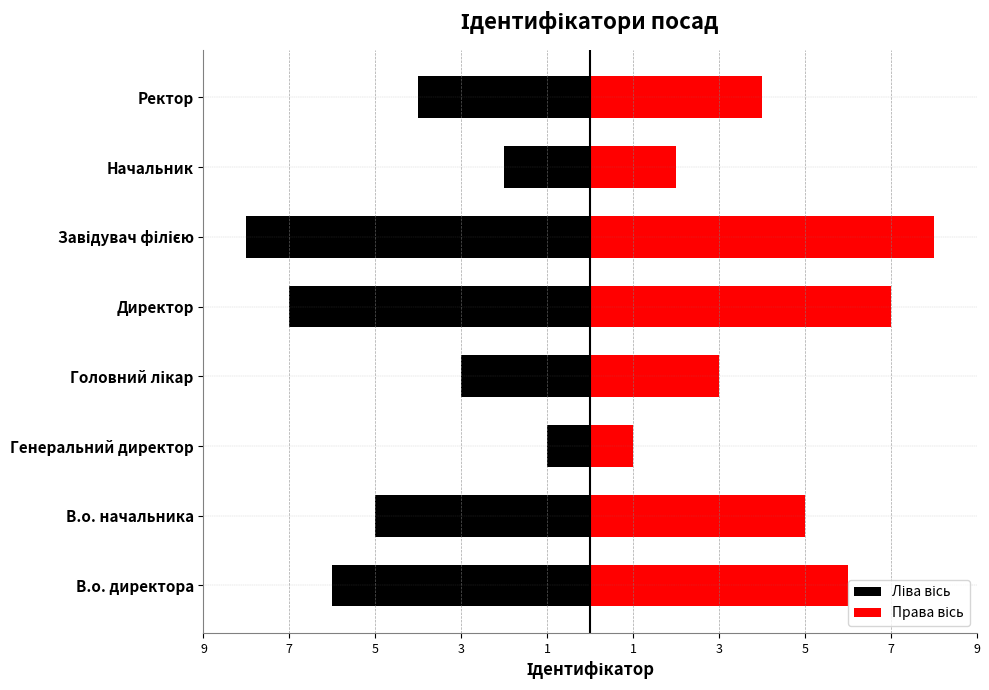

What is the difference between the maximum and minimum values in the Ліва вісь series?

7